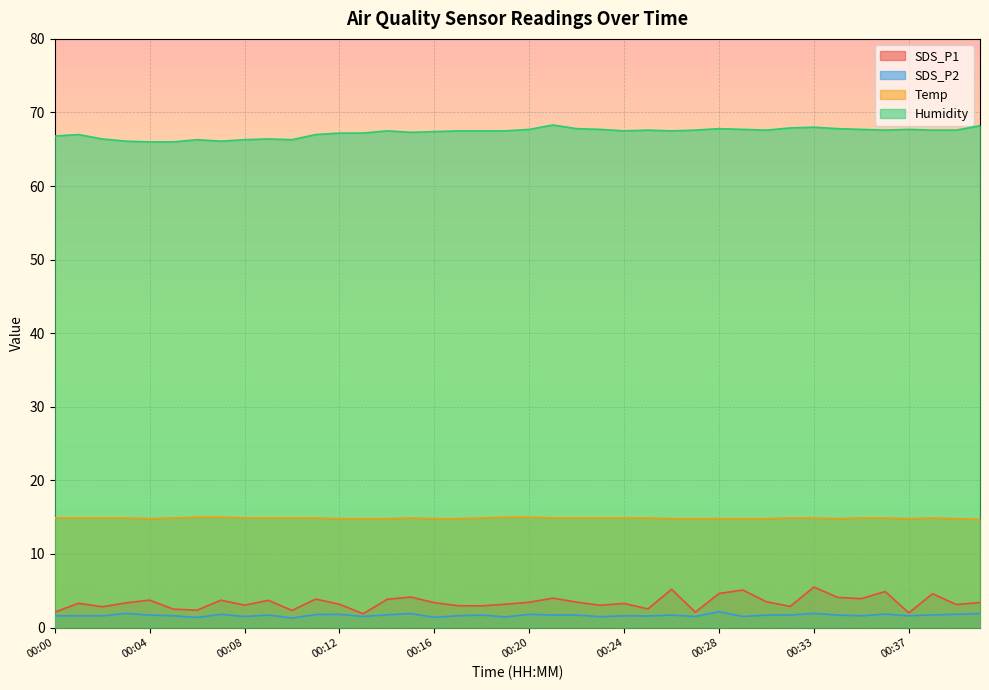

Reading right to left, extract all data points from this chart.

SDS_P1: 3.4	3.1	4.6	2.0	4.9	3.9	4.1	5.5	2.9	3.5	5.1	4.6	2.1	5.2	2.5	3.3	3.0	3.5	4.0	3.5	3.2	3.0	3.0	3.4	4.2	3.8	1.9	3.2	3.9	2.3	3.7	3.0	3.7	2.4	2.5	3.7	3.4	2.8	3.3	2.1
SDS_P2: 1.9	1.8	1.7	1.6	1.8	1.6	1.7	1.9	1.7	1.7	1.5	2.2	1.5	1.7	1.6	1.6	1.5	1.7	1.7	1.8	1.4	1.7	1.6	1.4	1.9	1.7	1.5	1.8	1.8	1.3	1.7	1.5	1.8	1.4	1.6	1.7	1.9	1.6	1.6	1.6
Temp: 14.7	14.8	14.9	14.8	14.9	14.9	14.8	14.9	14.9	14.8	14.8	14.8	14.8	14.8	14.9	14.9	14.9	14.9	14.9	15.0	15.0	14.9	14.8	14.8	14.9	14.8	14.8	14.8	14.9	14.9	14.9	14.9	15.0	15.0	14.9	14.8	14.9	14.9	14.9	14.9
Humidity: 68.2	67.6	67.6	67.7	67.6	67.7	67.8	68.0	67.9	67.6	67.7	67.8	67.6	67.5	67.6	67.5	67.7	67.8	68.3	67.7	67.5	67.5	67.5	67.4	67.3	67.5	67.2	67.2	67.0	66.3	66.4	66.3	66.1	66.3	66.0	66.0	66.1	66.4	67.0	66.8